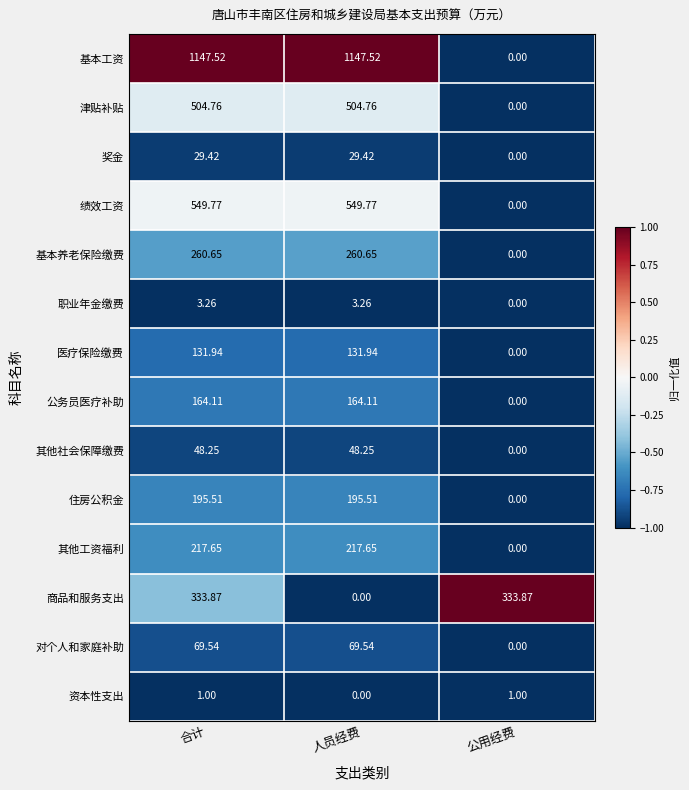

What is the difference between the highest and lowest values at 人员经费?

1147.5